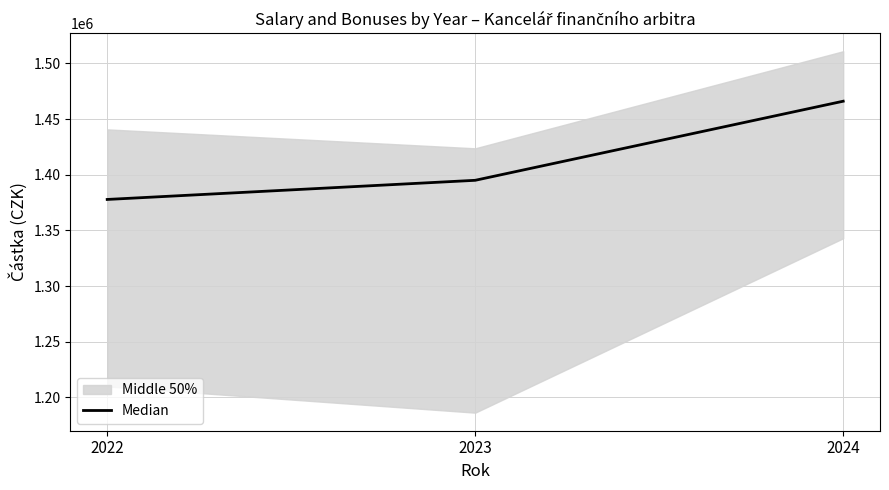

Between 2024 and 2022, which is larger?

2024